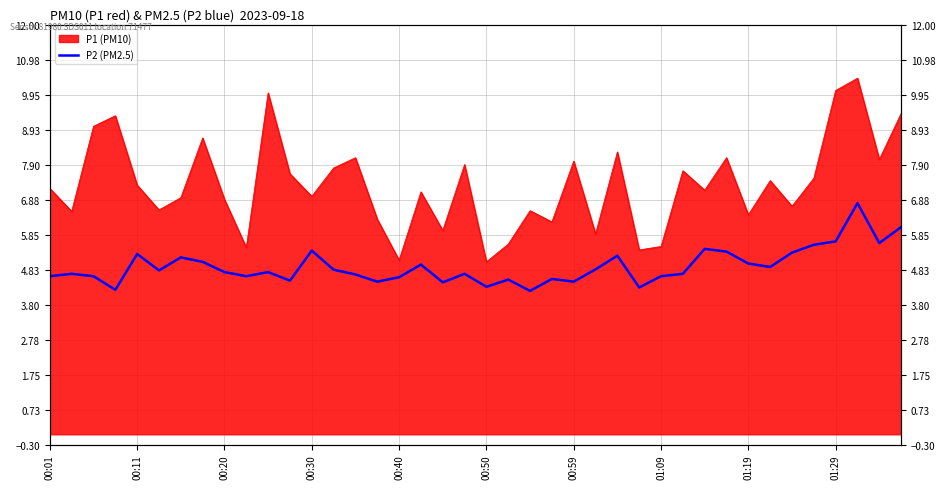

What is the highest value of the P1 (PM10) series?

10.4